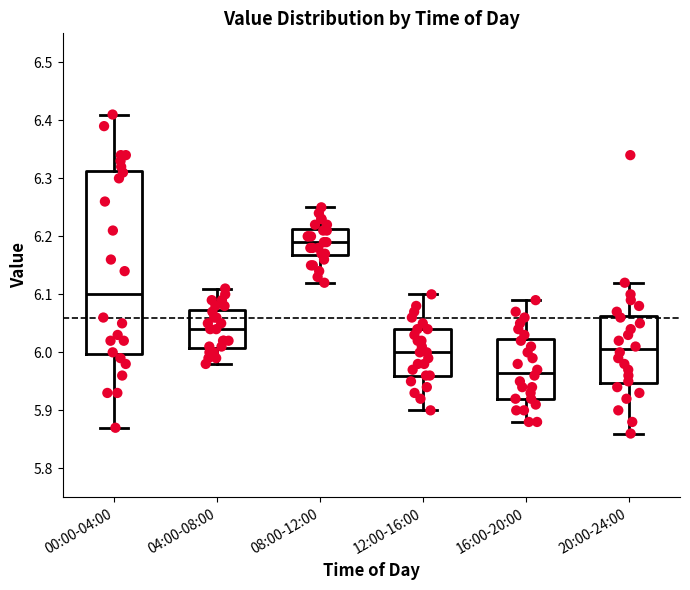

Reading left to right, read every box against the y-axis: the position of its median line, the range the box covers, and the ends of its whiskers. The values are not printed on the chart, so give them approximately, as read against the axis.

00:00-04:00: median 6.10, box 6.00 to 6.31, whiskers 5.87 to 6.41
04:00-08:00: median 6.04, box 6.01 to 6.07, whiskers 5.98 to 6.11
08:00-12:00: median 6.19, box 6.17 to 6.21, whiskers 6.12 to 6.25
12:00-16:00: median 6.00, box 5.96 to 6.04, whiskers 5.90 to 6.10
16:00-20:00: median 5.97, box 5.92 to 6.02, whiskers 5.88 to 6.09
20:00-24:00: median 6.01, box 5.95 to 6.06, whiskers 5.86 to 6.12